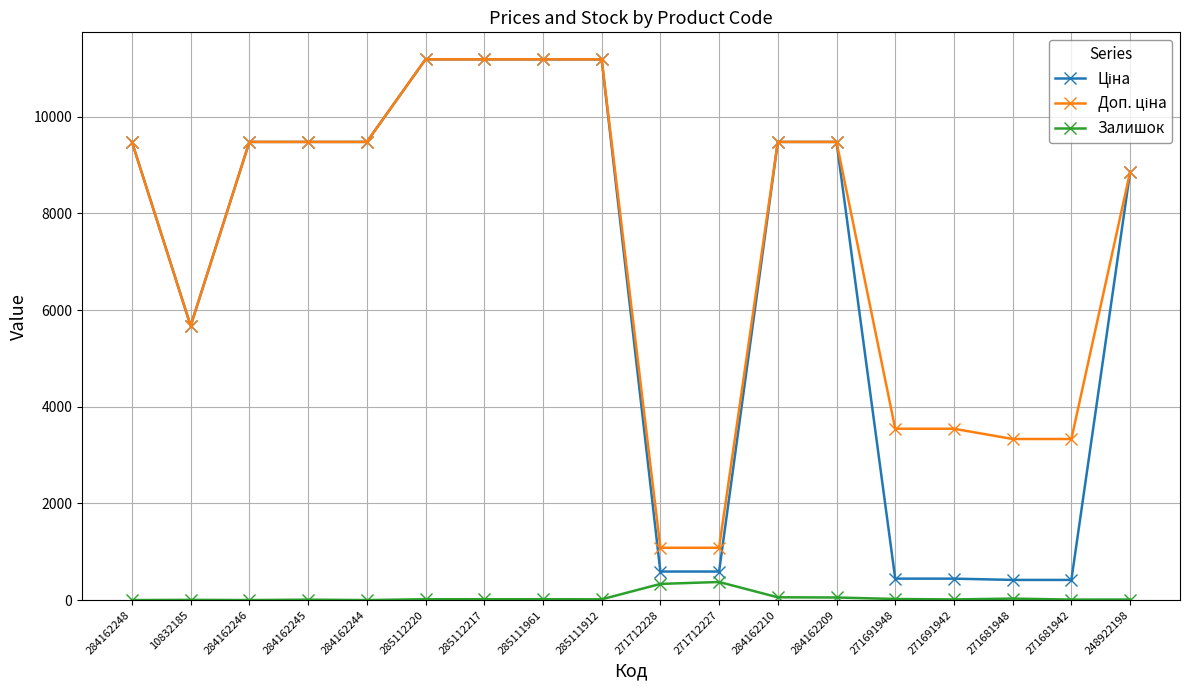

True or false: Залишок has more than 2 points higher than both neighbors.

True